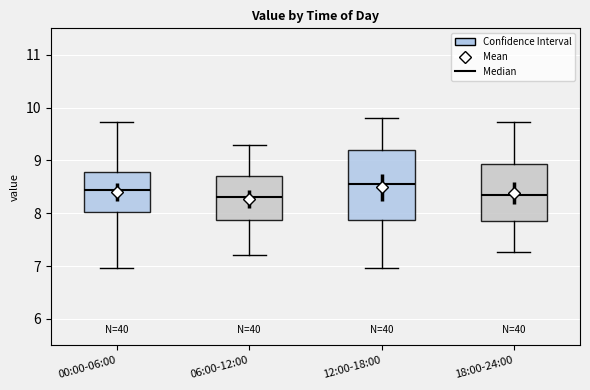

Where does the median line of the box for 12:00-18:00 sit on the y-axis? The values are not printed on the chart, so give them approximately, as read against the axis.

8.6